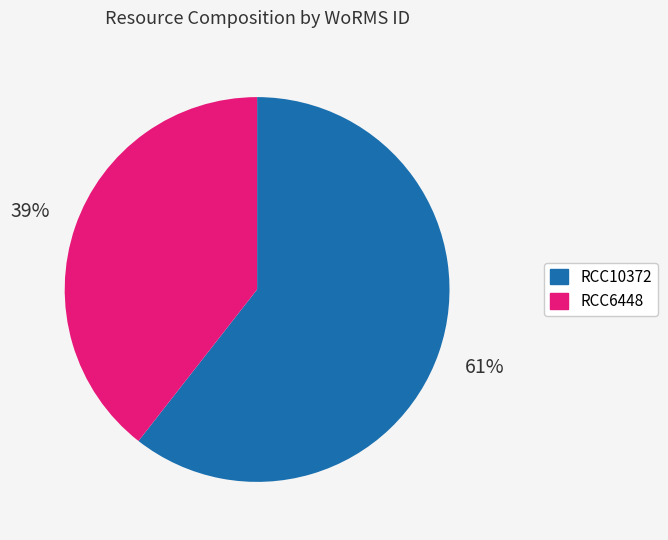

Which category has the biggest portion of the pie?

RCC10372